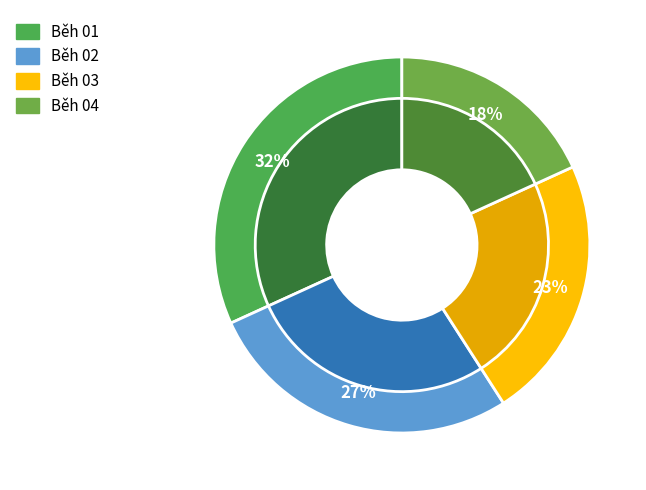

True or false: Běh 03 accounts for 23% of the total.

True